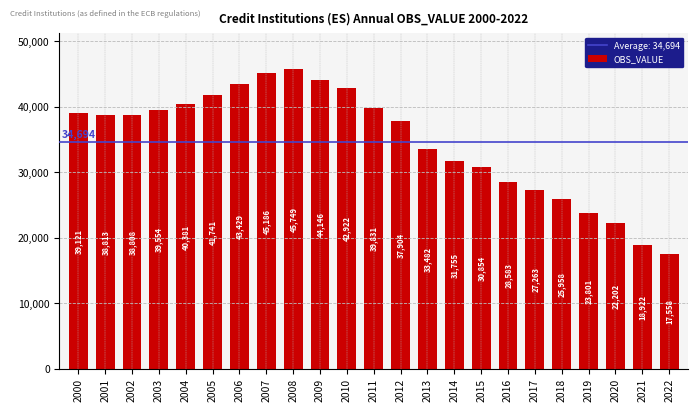

Which category has the lowest value across all series?

2022